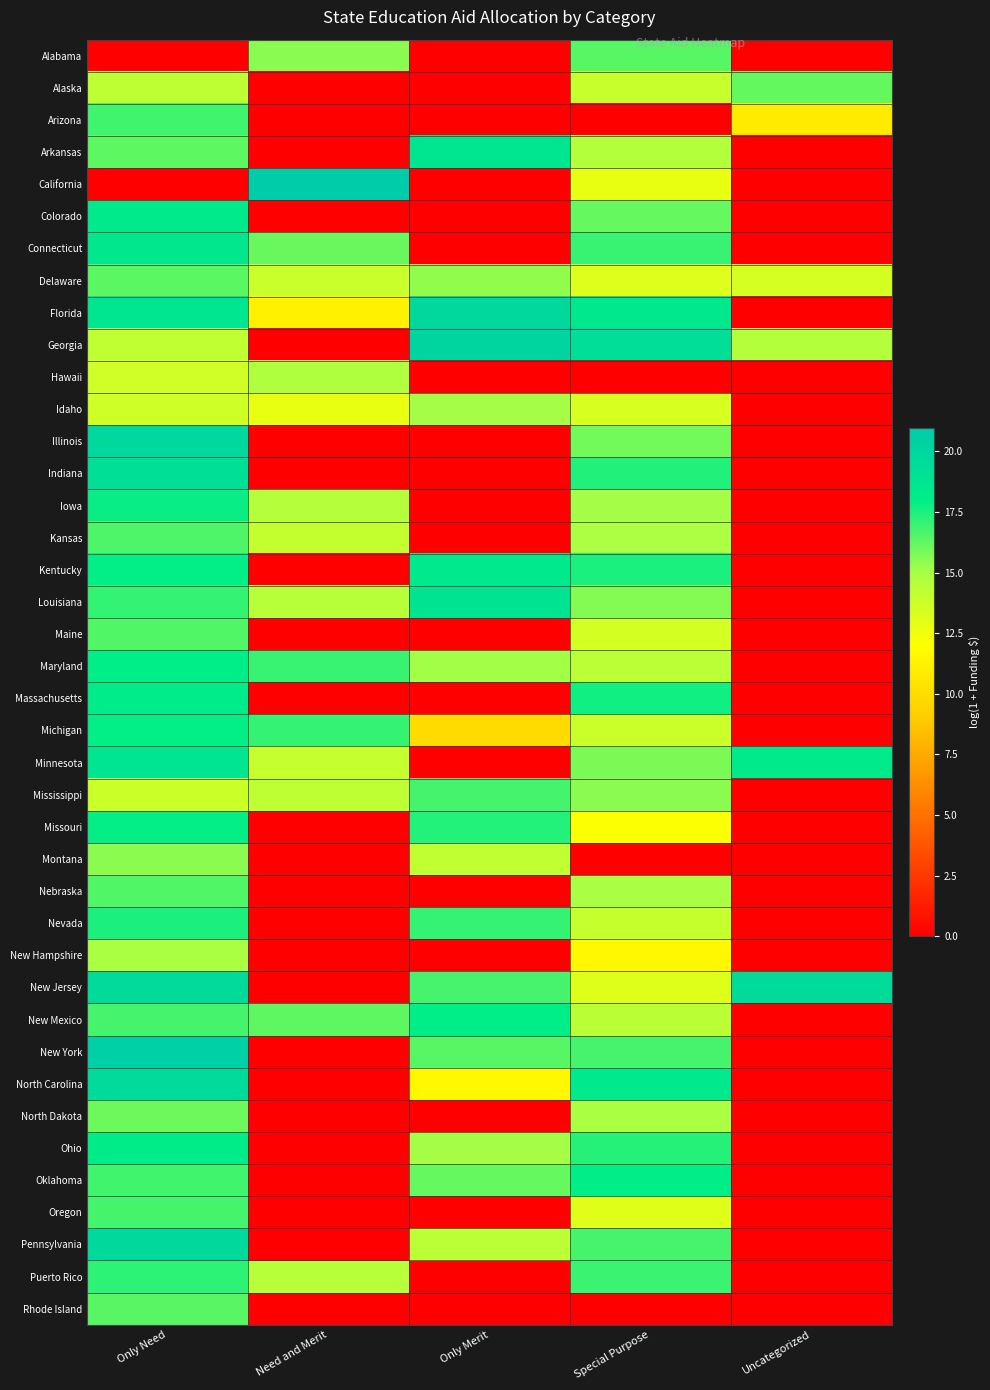

Which series changed the most between Only Need and Special Purpose?

Arizona